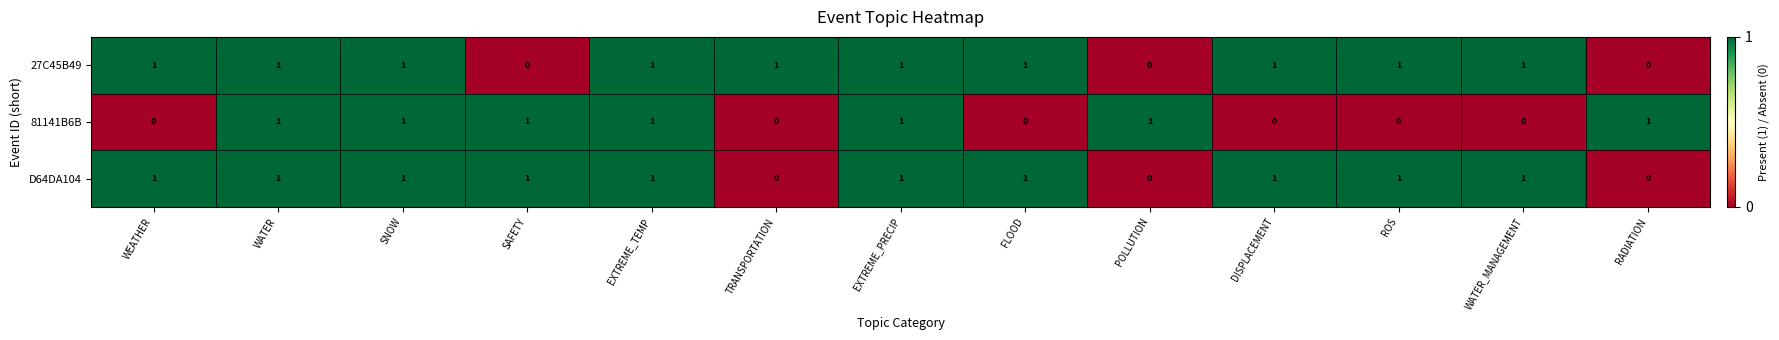

Count the number of data series in this chart.

3